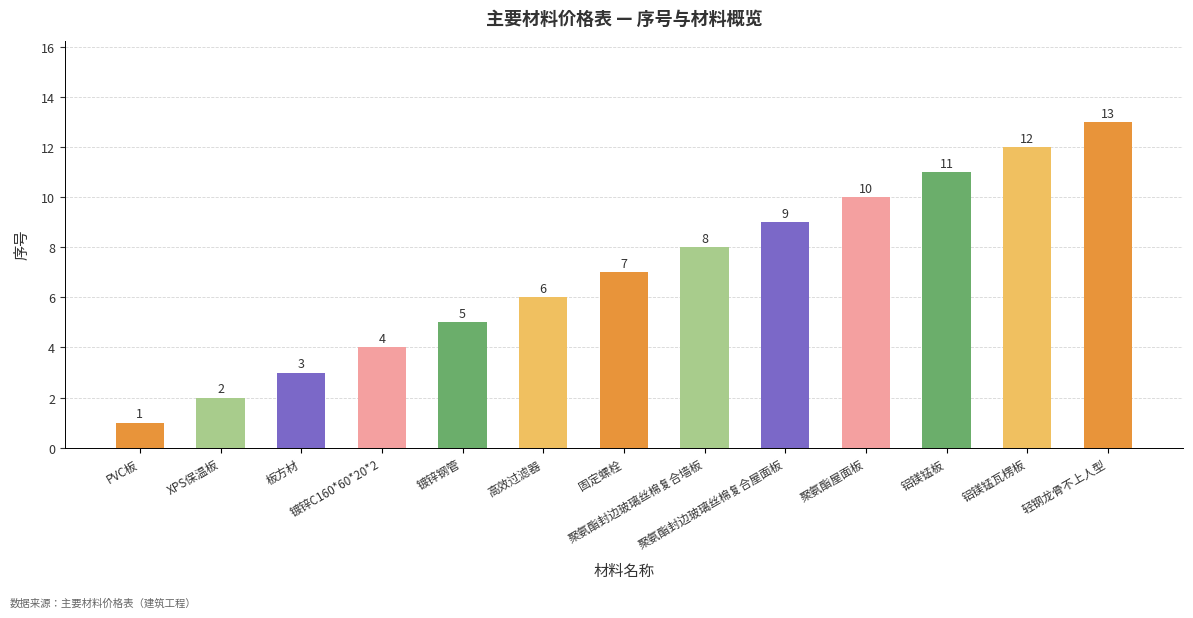

Are the bars grouped side by side (vs. stacked)?

No